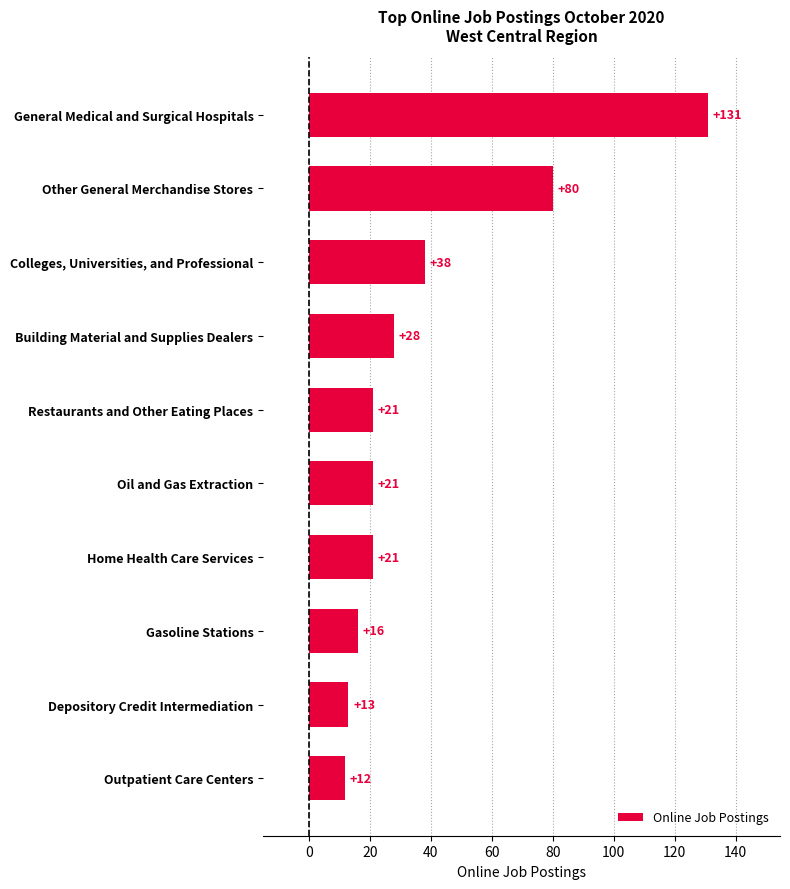

What is the change in value from General Medical and Surgical Hospitals to Outpatient Care Centers?

-119